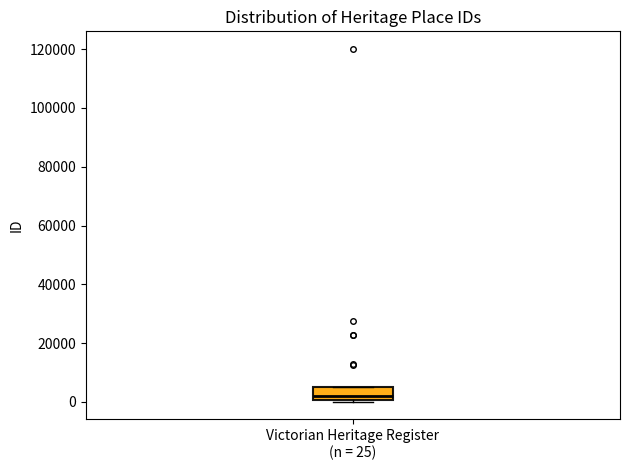

Read this box plot against the y-axis: the position of the median line, the range covered by the box, and the ends of both whiskers. The values are not printed on the chart, so give them approximately, as read against the axis.

median 2000, box 0 to 6000, whiskers 0 (just below the box's lower edge) to 6000